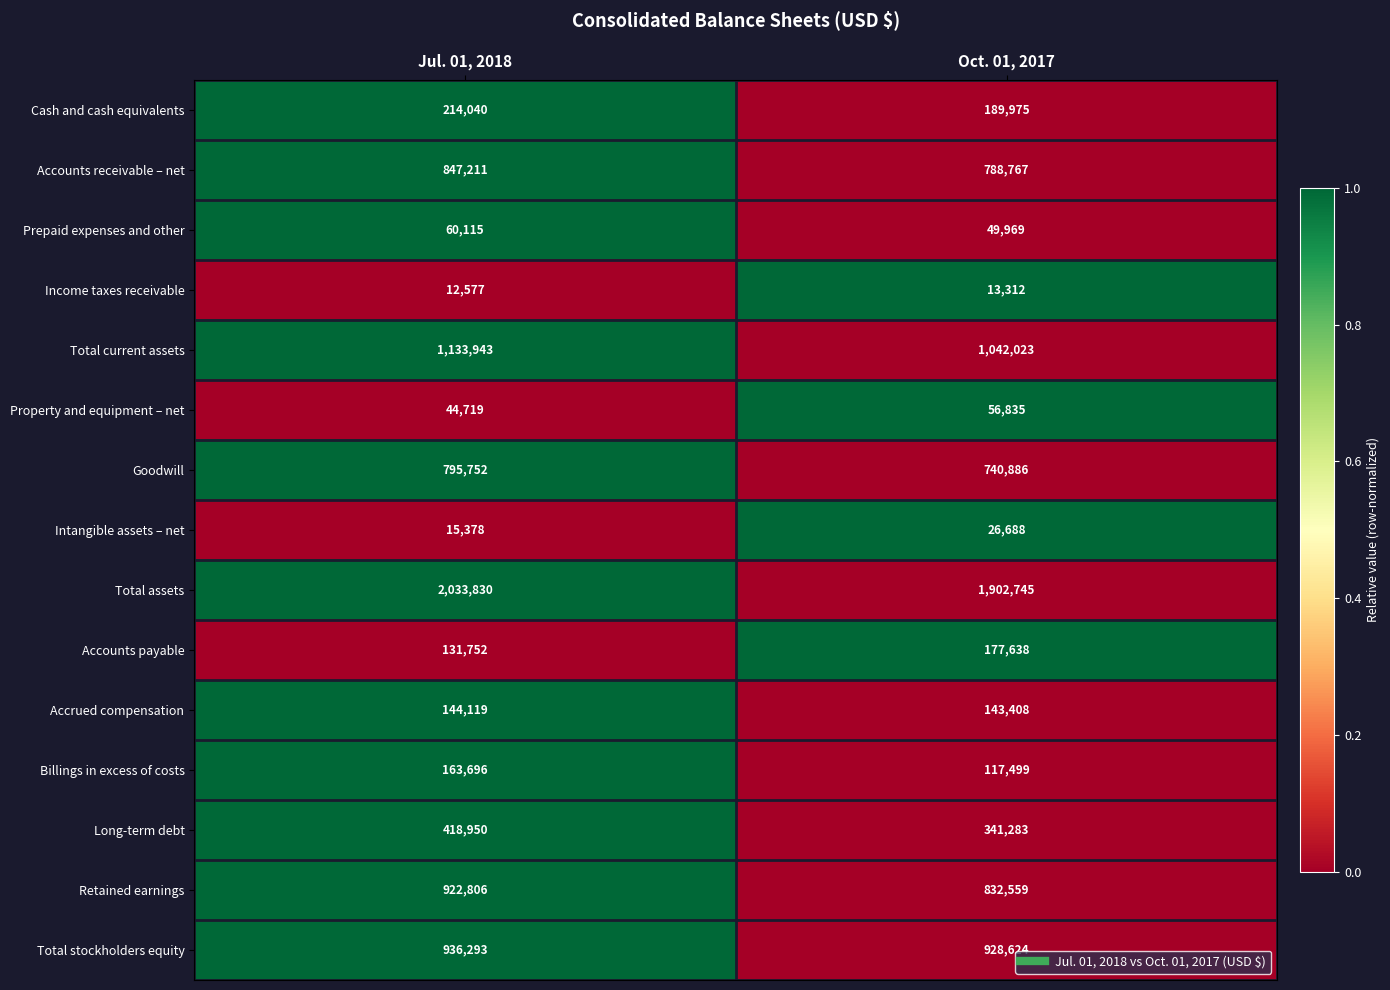

How many values in the Total assets series are below 2033830?

1